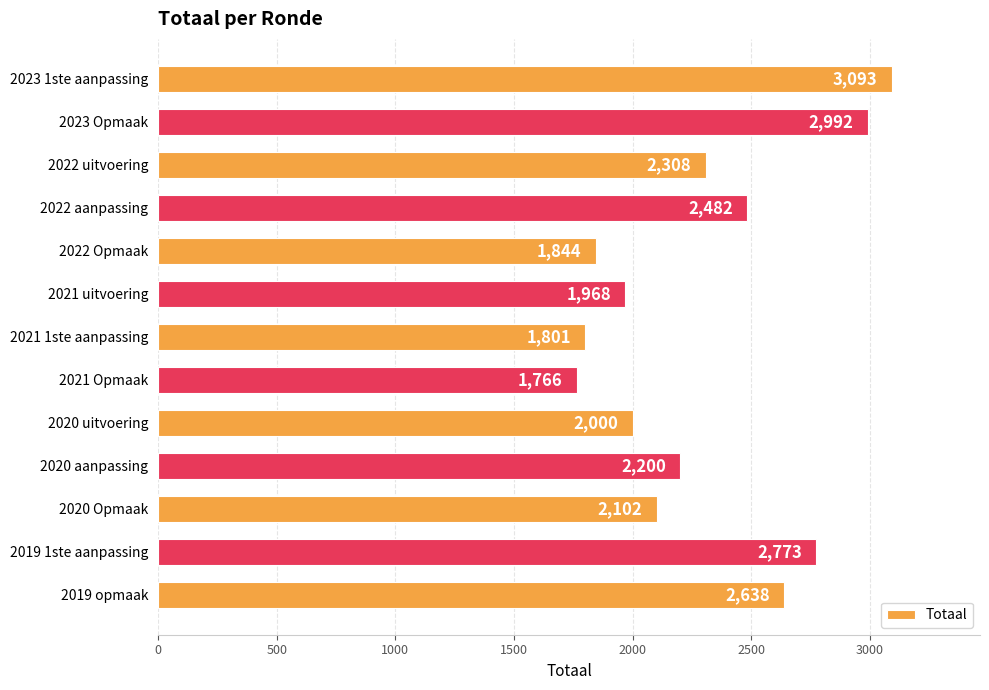

True or false: the data shows 2773 at 2019 1ste aanpassing.

True